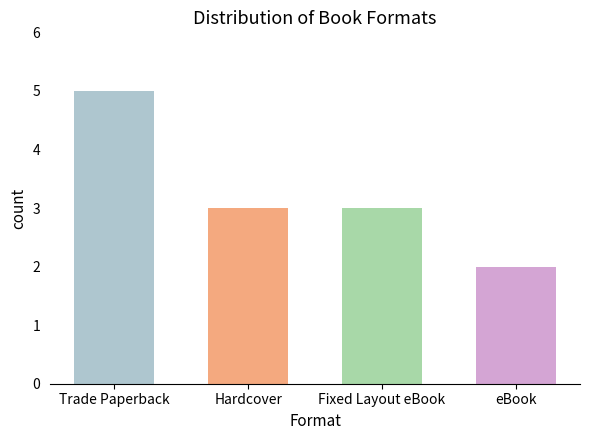

What is the sum of all values?

13